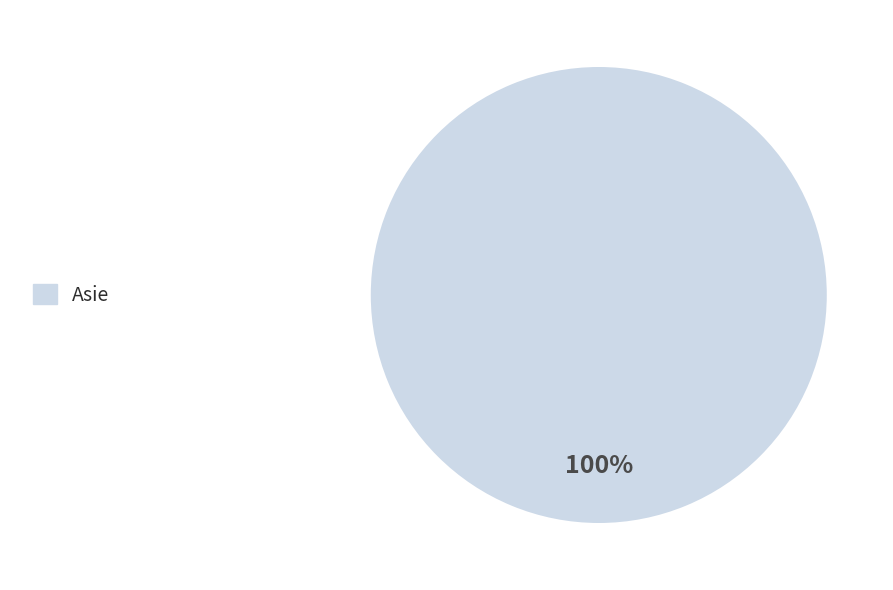

To the nearest percent, what portion does Asie represent?

100%